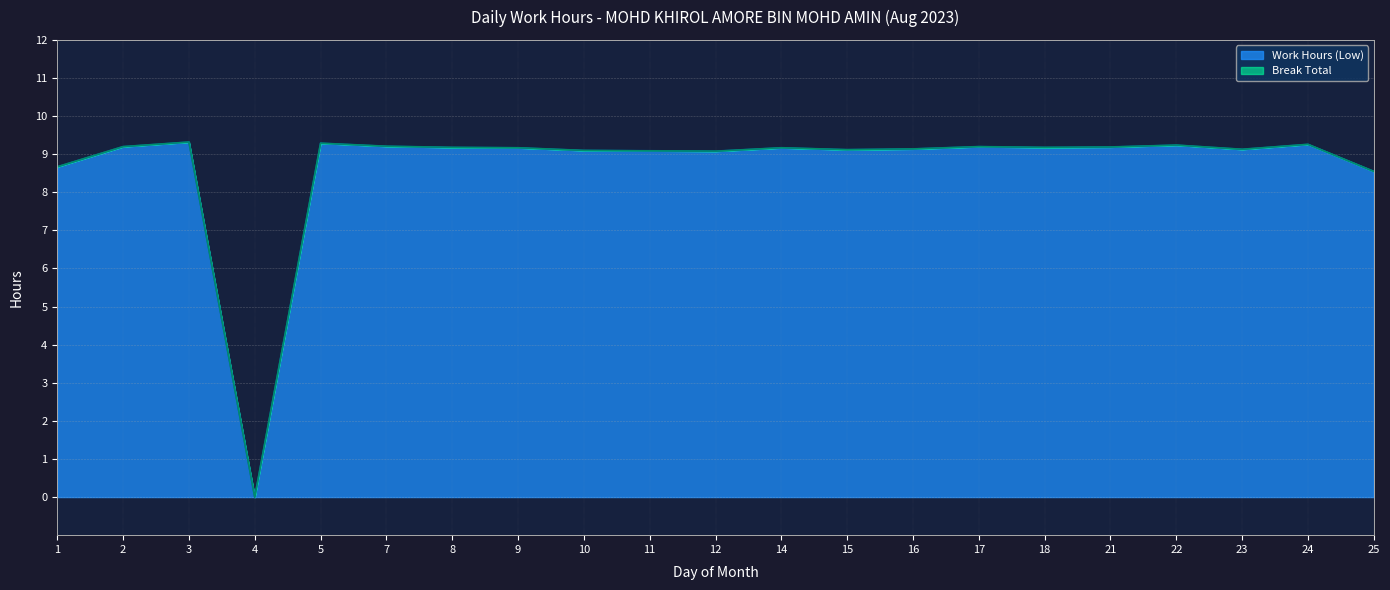

Does the chart display data point markers on the line(s)?

No